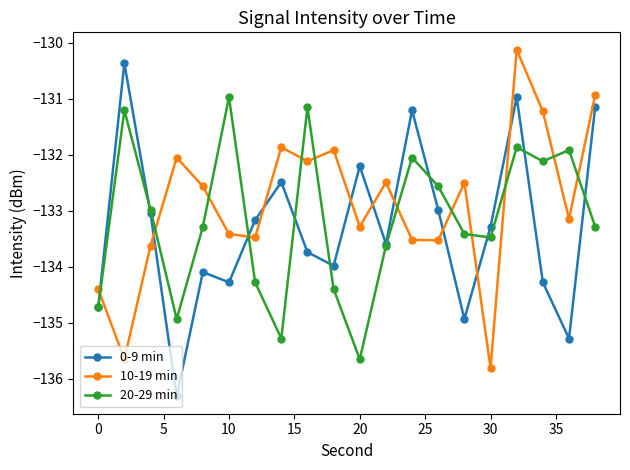

True or false: 0-9 min has more than 2 points higher than both neighbors.

True